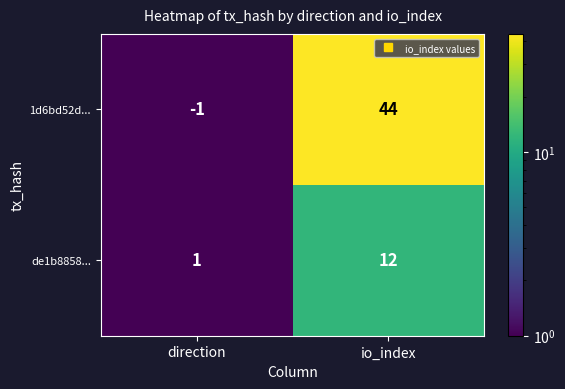

What is the maximum value shown in the chart?

44